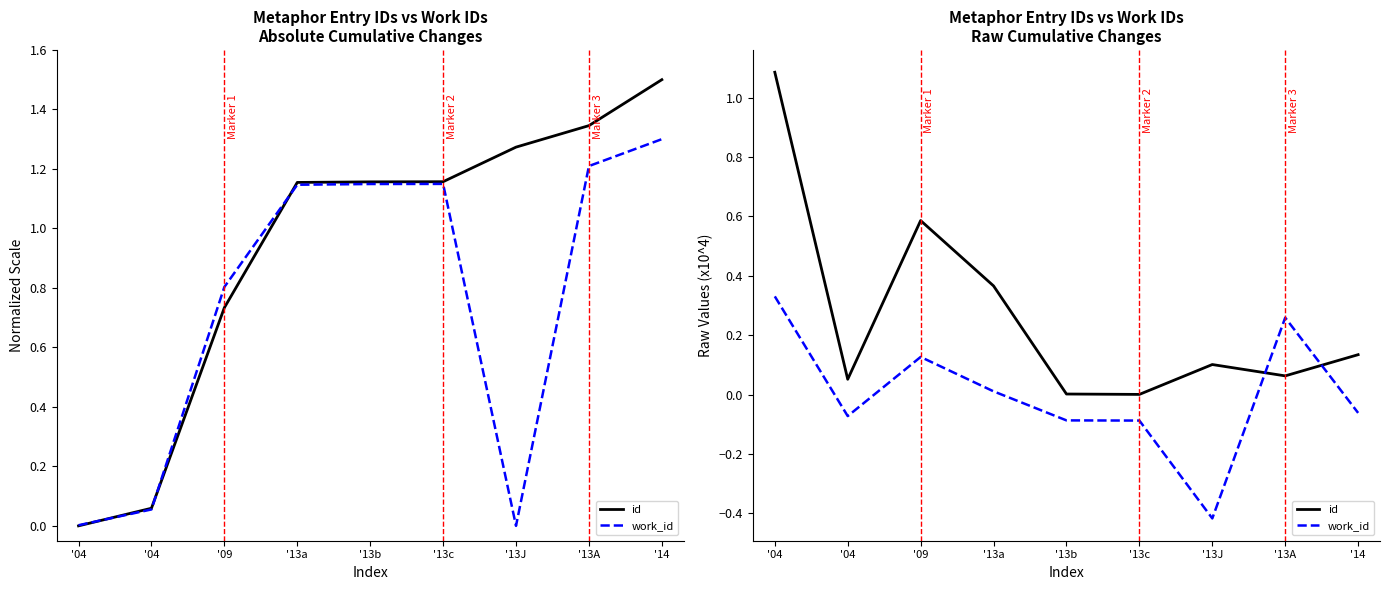

The id series shows 0.0 at '13b. True or false?

False